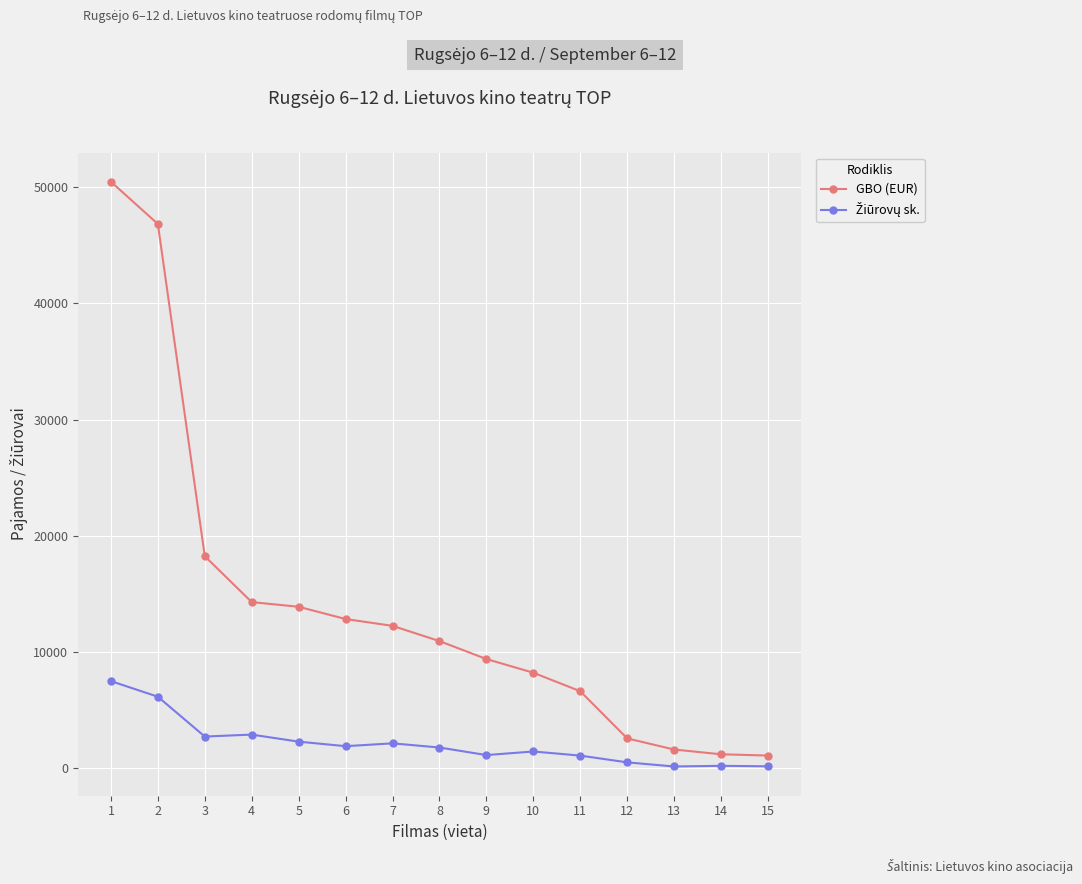

Which series has the widest spread of values?

GBO (EUR)